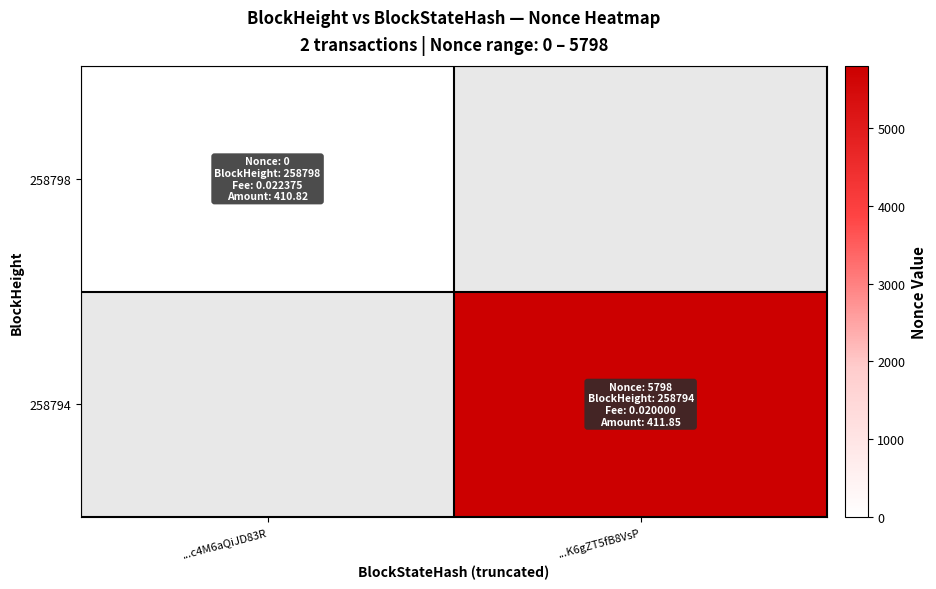

Which series has the largest range (max minus min)?

258798